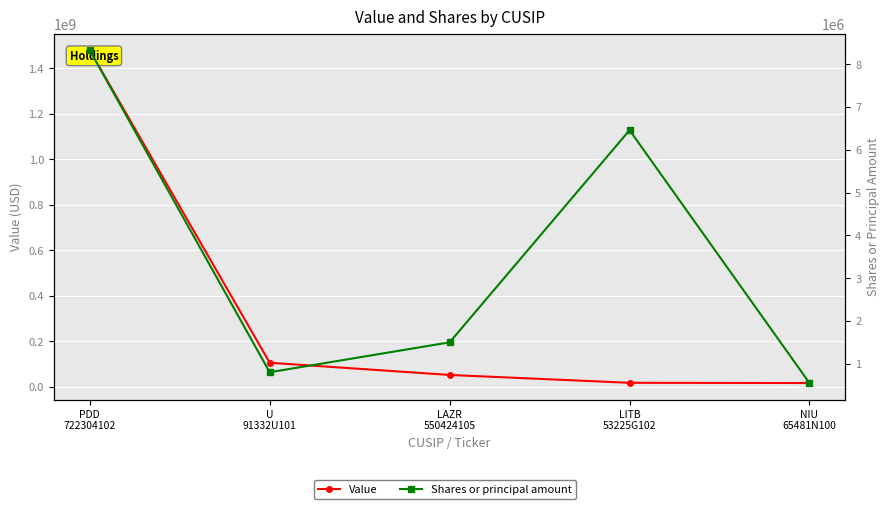

True or false: Shares or principal amount and Value intersect in this chart.

False